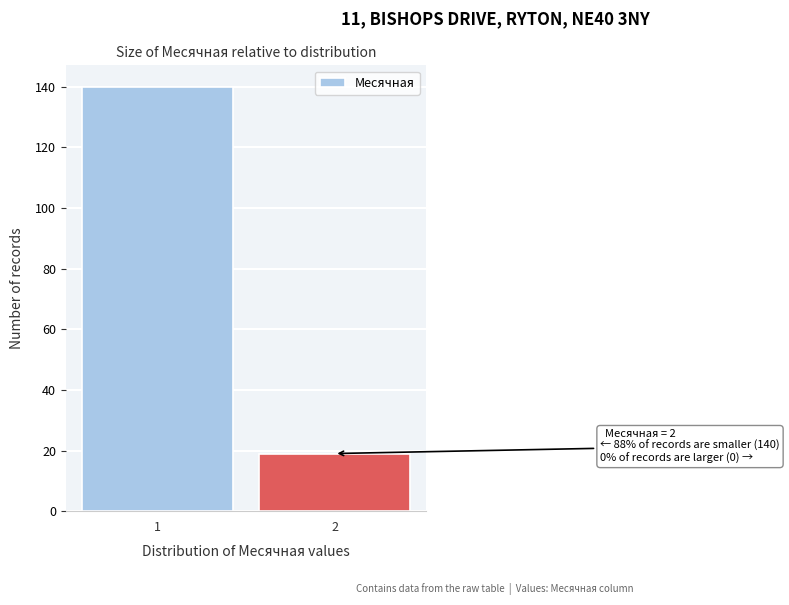

Reading left to right, what are all the values shown in this chart?

140	19